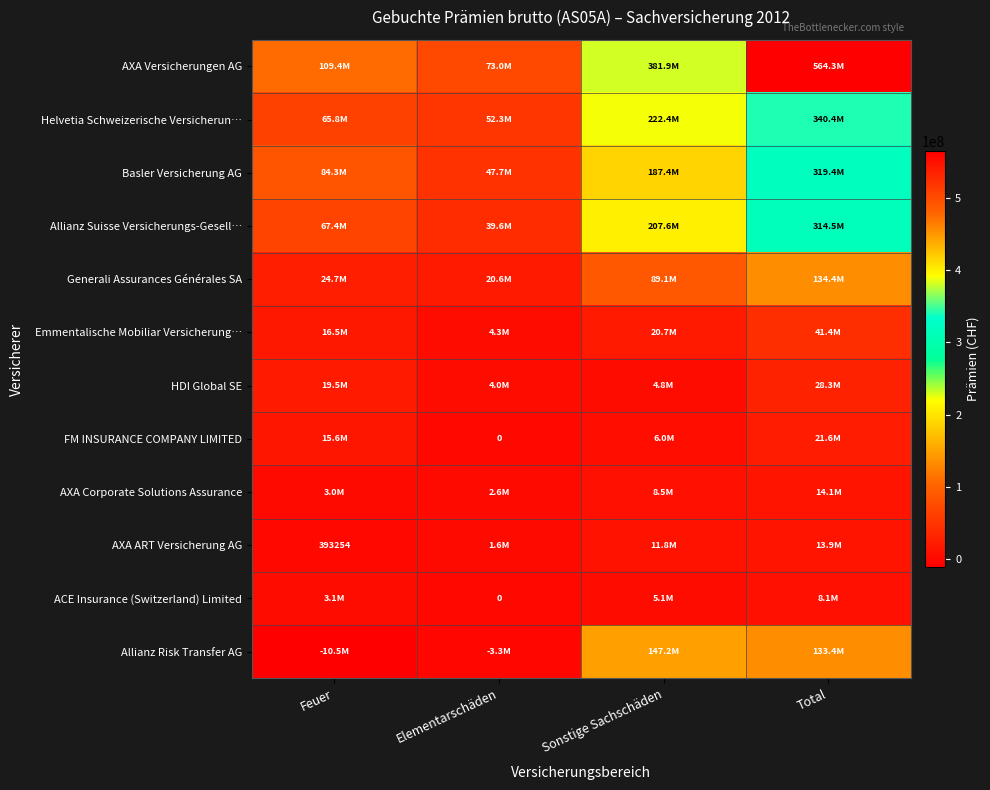

How many values in FM INSURANCE COMPANY LIMITED are above zero?

3